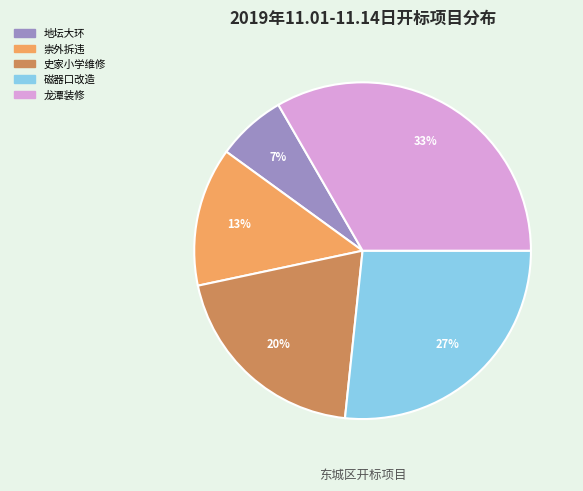

Is there any slice that represents more than half of the pie?

No